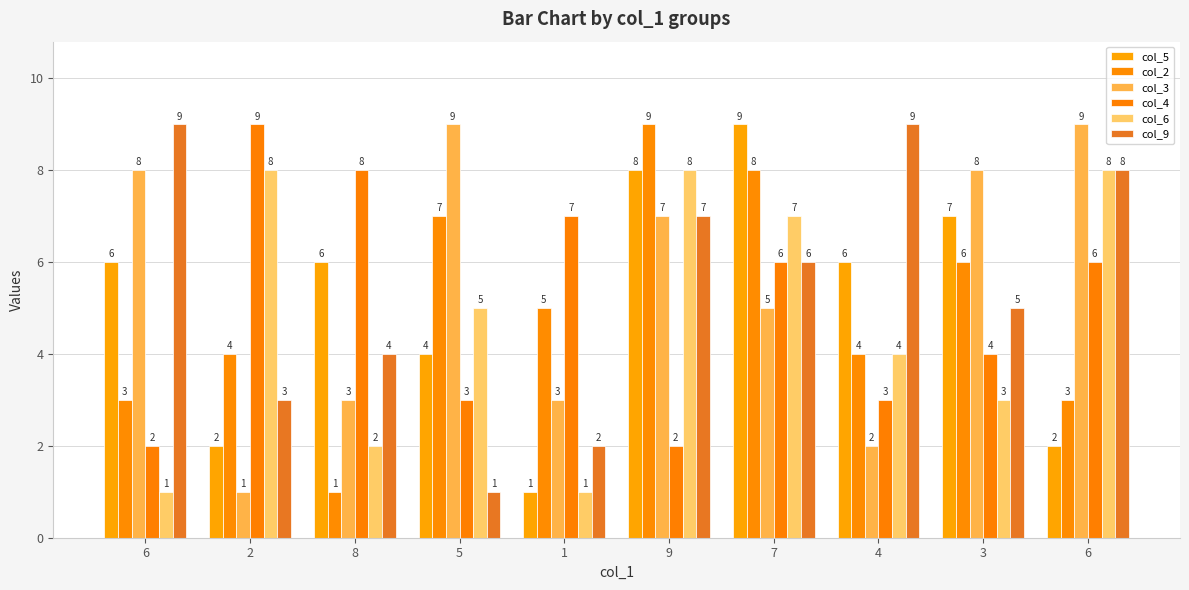

What is the difference between the maximum and second lowest values in the col_6 series?

7